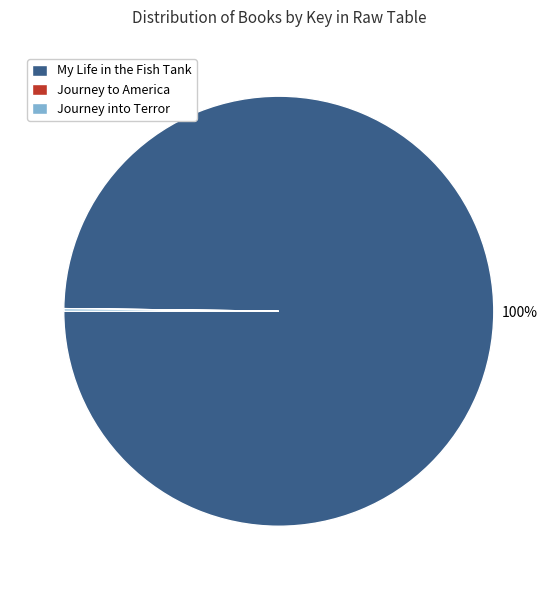

What is the largest slice in the pie chart?

My Life in the Fish Tank